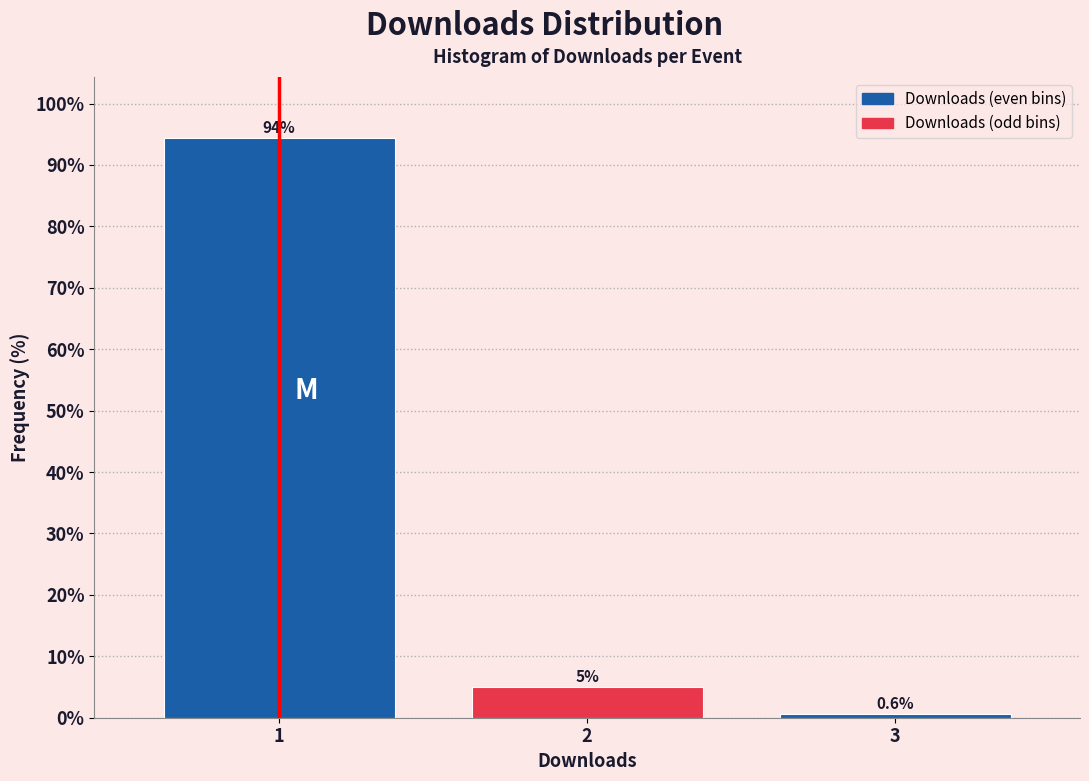

Reading left to right, transcribe this chart: for each bar, give the range it covers on the x-axis and its height.

0.5 to 1.5: 94.3
1.5 to 2.5: 5.0
2.5 to 3.5: 0.6